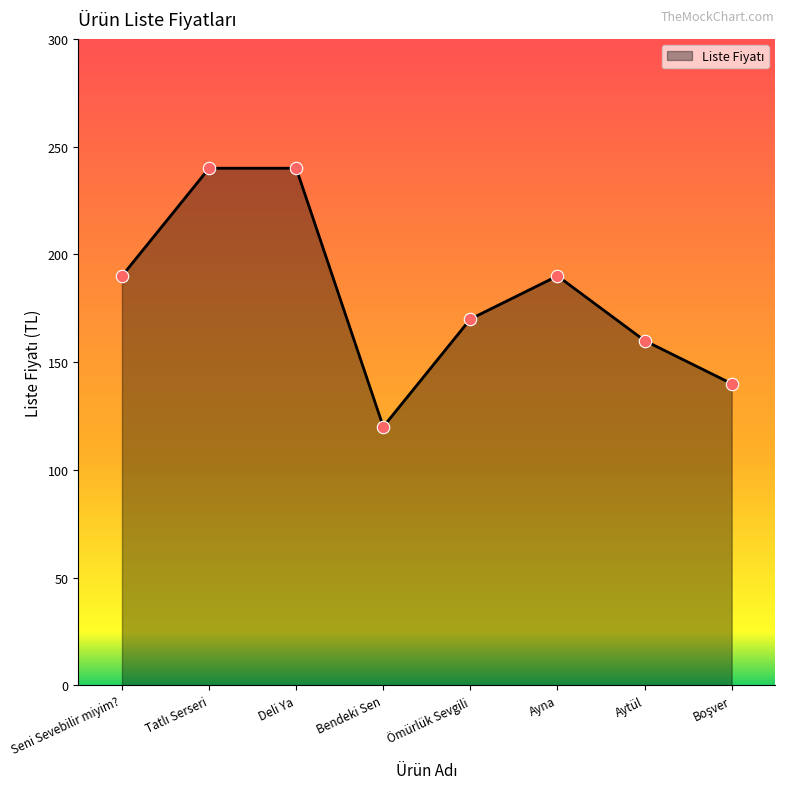

What is the change in value from Ayna to Aytül?

-30